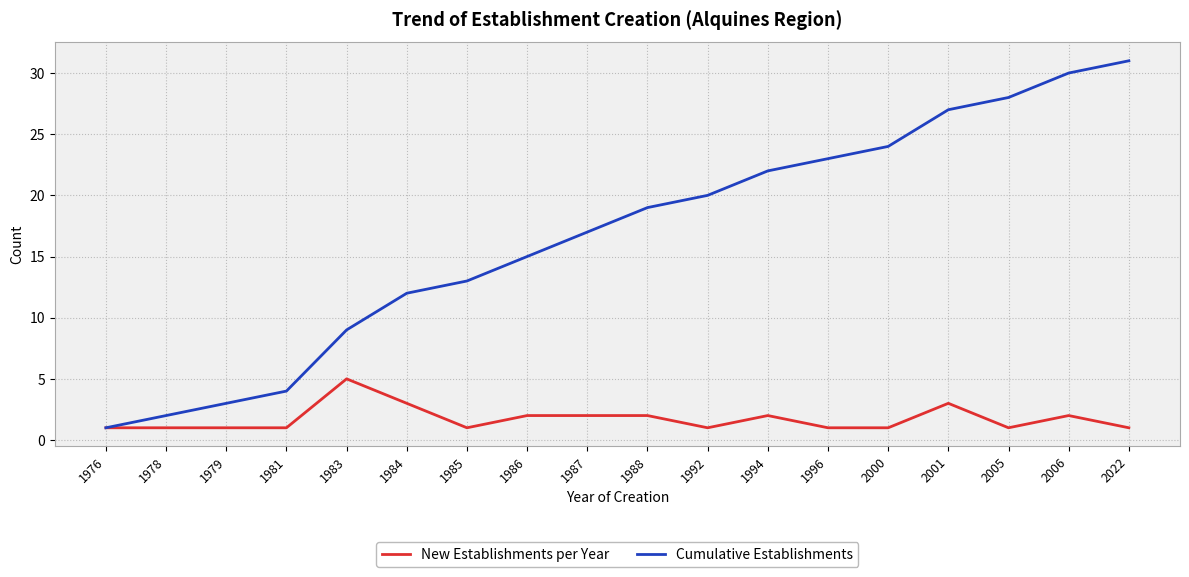

List the series in order of their peak value, highest first.

Cumulative Establishments, New Establishments per Year